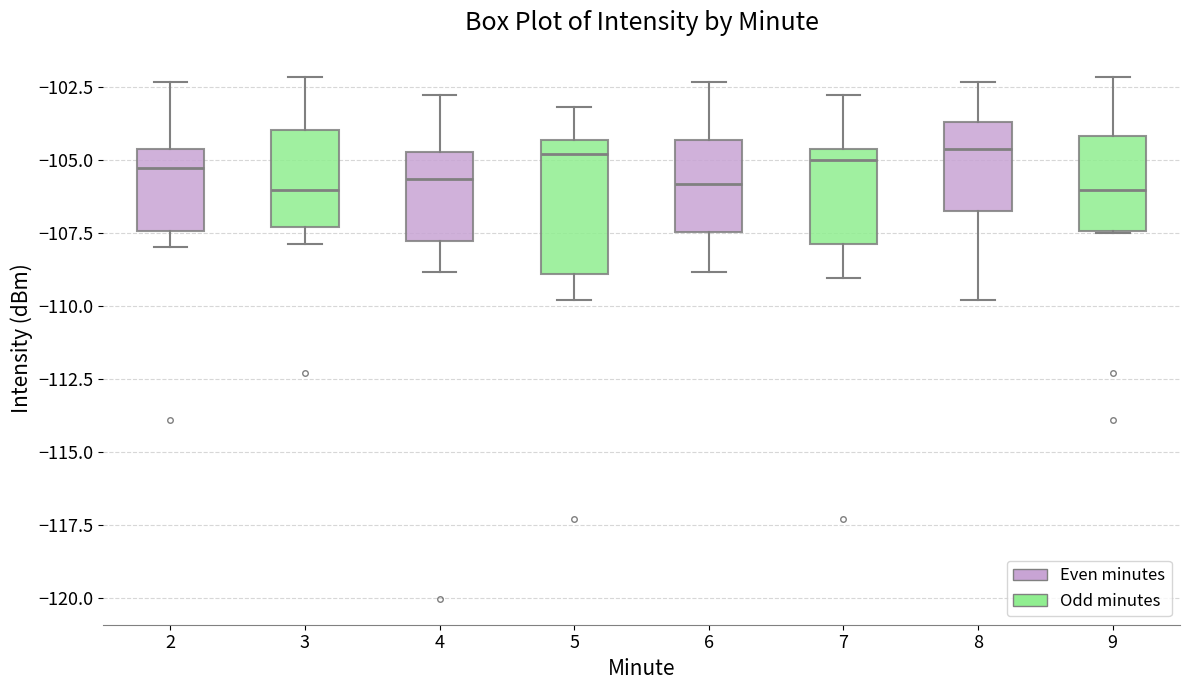

Where is the upper edge of the box at x = 6 on the y-axis? The values are not printed on the chart, so give them approximately, as read against the axis.

-104.5